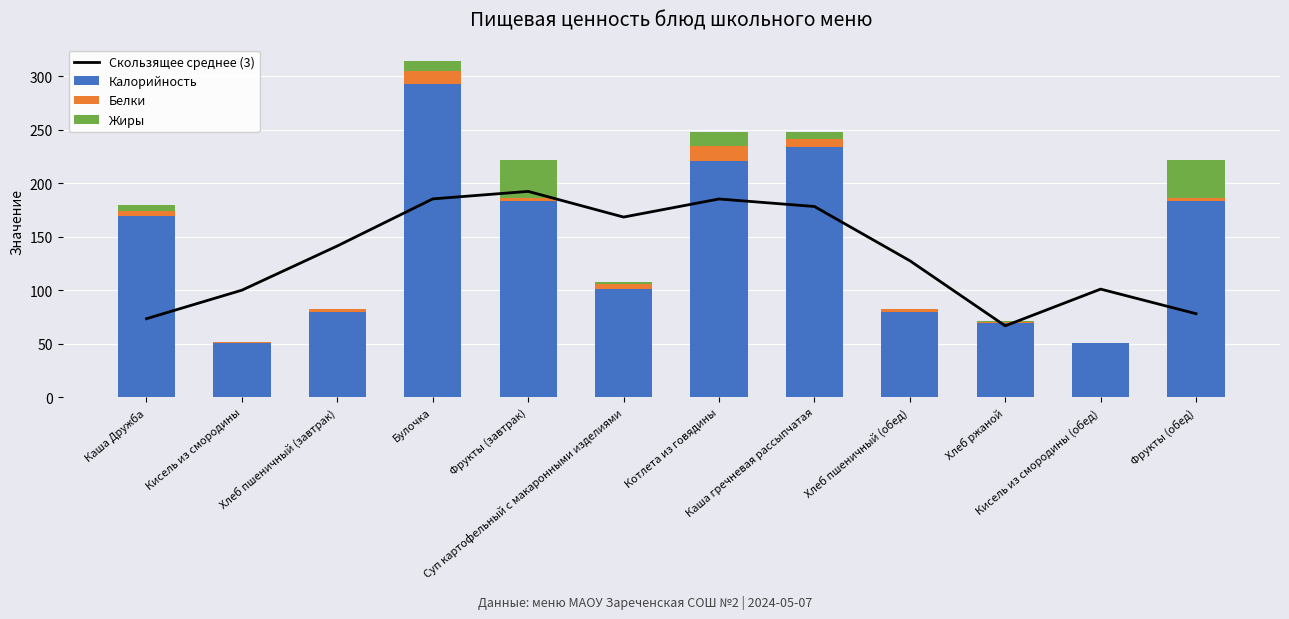

Reading right to left, extract all data points from this chart.

Скользящее среднее (3): Фрукты (обед)=78.0	Кисель из смородины (обед)=101.0	Хлеб ржаной=66.7	Хлеб пшеничный (обед)=127.6	Каша гречневая рассыпчатая=178.2	Котлета из говядины=185.2	Суп картофельный с макаронными изделиями=168.3	Фрукты (завтрак)=192.3	Булочка=185.3	Хлеб пшеничный (завтрак)=141.3	Кисель из смородины=100.0	Каша Дружба=73.3
Калорийность: Фрукты (обед)=183.0	Кисель из смородины (обед)=51.0	Хлеб ржаной=69.0	Хлеб пшеничный (обед)=80.0	Каша гречневая рассыпчатая=233.7	Котлета из говядины=221.0	Суп картофельный с макаронными изделиями=101.0	Фрукты (завтрак)=183.0	Булочка=293.0	Хлеб пшеничный (завтрак)=80.0	Кисель из смородины=51.0	Каша Дружба=169.0
Белки: Фрукты (обед)=3.0	Кисель из смородины (обед)=0.0	Хлеб ржаной=1.7	Хлеб пшеничный (обед)=2.4	Каша гречневая рассыпчатая=8.0	Котлета из говядины=14.0	Суп картофельный с макаронными изделиями=5.0	Фрукты (завтрак)=2.9	Булочка=12.0	Хлеб пшеничный (завтрак)=2.4	Кисель из смородины=0.3	Каша Дружба=5.0
Жиры: Фрукты (обед)=36.0	Кисель из смородины (обед)=0.0	Хлеб ржаной=0.3	Хлеб пшеничный (обед)=0.0	Каша гречневая рассыпчатая=6.0	Котлета из говядины=13.0	Суп картофельный с макаронными изделиями=2.0	Фрукты (завтрак)=35.7	Булочка=9.0	Хлеб пшеничный (завтрак)=0.3	Кисель из смородины=0.0	Каша Дружба=6.0